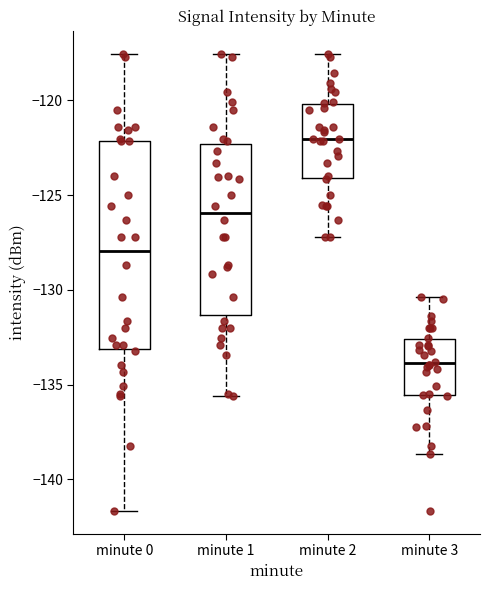

Reading left to right, read every box against the y-axis: the position of its median line, the range the box covers, and the ends of its whiskers. The values are not printed on the chart, so give them approximately, as read against the axis.

minute 0: median -128.0, box -133.0 to -122.0, whiskers -141.5 to -117.5
minute 1: median -126.0, box -131.5 to -122.5, whiskers -135.5 to -117.5
minute 2: median -122.0, box -124.0 to -120.0, whiskers -127.0 to -117.5
minute 3: median -134.0, box -135.5 to -132.5, whiskers -138.5 to -130.5